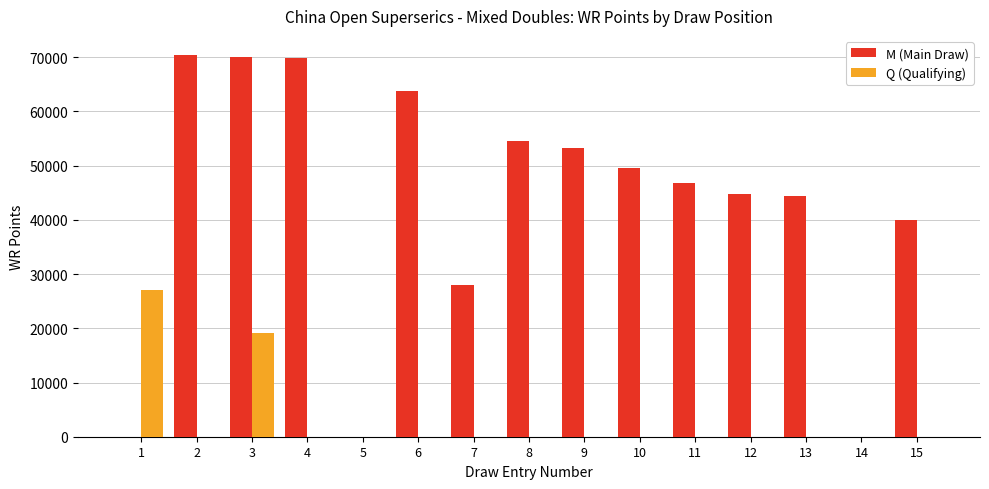

At which label is M (Main Draw) closest to 35202?

15